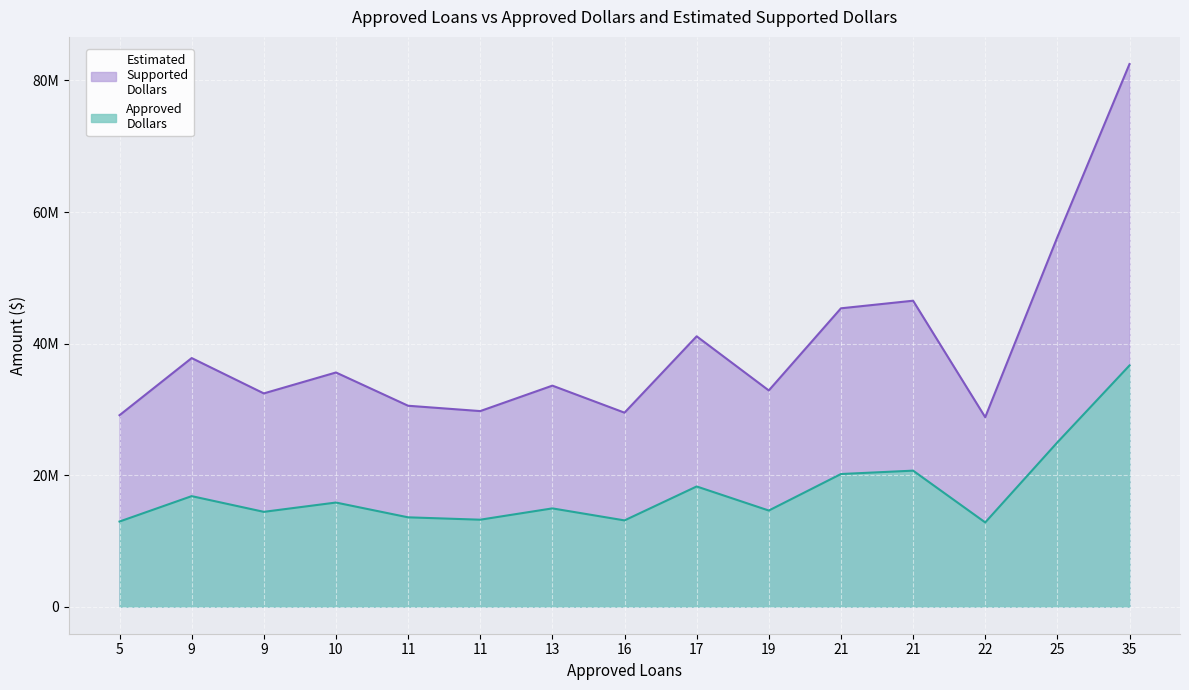

Which series has the largest total across all categories?

Estimated
Supported
Dollars